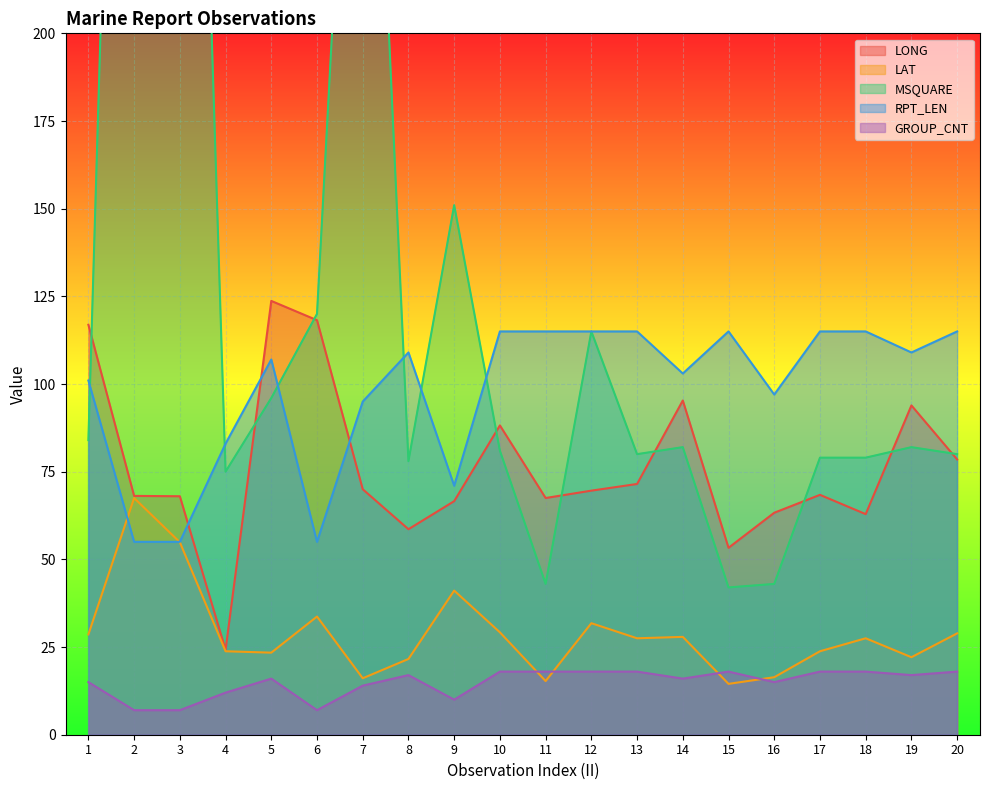

Reading left to right, list all the values displayed in this chart.

LONG: 1=116.9	2=68.1	3=68.0	4=24.2	5=123.7	6=118.2	7=70.0	8=58.6	9=66.6	10=88.2	11=67.5	12=69.6	13=71.5	14=95.3	15=53.3	16=63.3	17=68.4	18=62.9	19=93.9	20=78.5
LAT: 1=28.6	2=67.5	3=54.9	4=23.8	5=23.4	6=33.7	7=16.1	8=21.6	9=41.1	10=29.2	11=15.3	12=31.8	13=27.5	14=27.9	15=14.5	16=16.4	17=23.8	18=27.5	19=22.1	20=28.9
MSQUARE: 1=84.0	2=522.0	3=486.0	4=75.0	5=96.0	6=120.0	7=364.0	8=78.0	9=151.0	10=81.0	11=43.0	12=115.0	13=80.0	14=82.0	15=42.0	16=43.0	17=79.0	18=79.0	19=82.0	20=80.0
RPT_LEN: 1=101.0	2=55.0	3=55.0	4=83.0	5=107.0	6=55.0	7=95.0	8=109.0	9=71.0	10=115.0	11=115.0	12=115.0	13=115.0	14=103.0	15=115.0	16=97.0	17=115.0	18=115.0	19=109.0	20=115.0
GROUP_CNT: 1=15.0	2=7.0	3=7.0	4=12.0	5=16.0	6=7.0	7=14.0	8=17.0	9=10.0	10=18.0	11=18.0	12=18.0	13=18.0	14=16.0	15=18.0	16=15.0	17=18.0	18=18.0	19=17.0	20=18.0